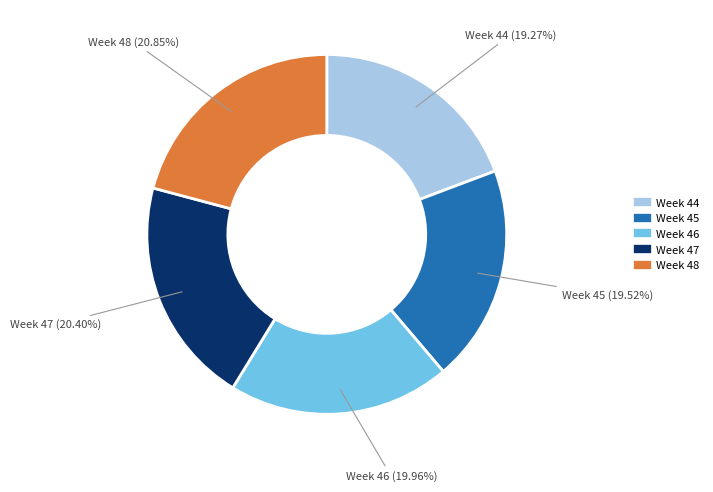

Is there a majority slice in this chart?

No